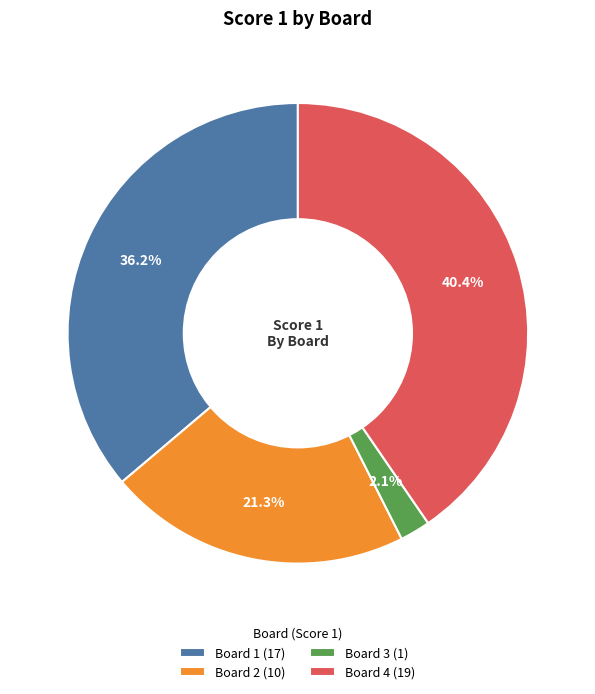

Approximately how many times larger is the value at Board 2 (10) compared to Board 4 (19)?

0.5